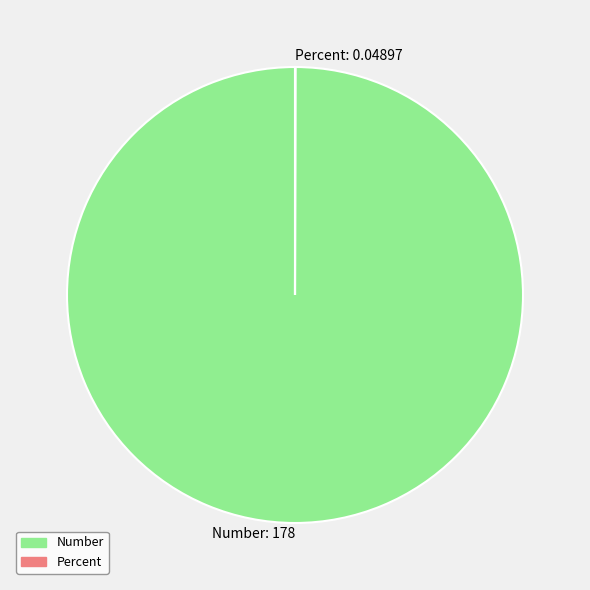

The Number: 178 slice represents 100% of the pie. True or false?

True